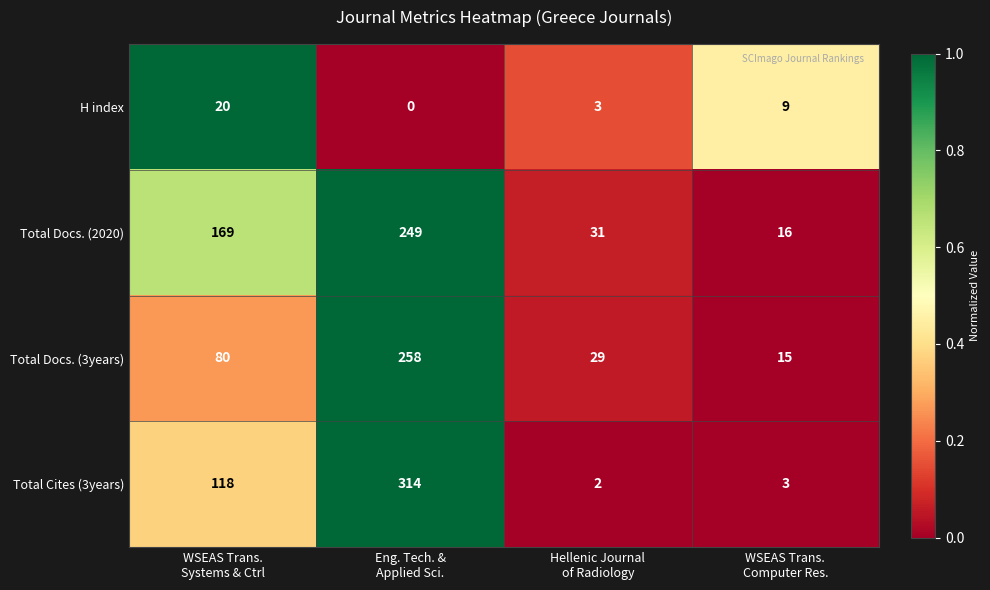

At which category is the sum across all series the highest?

Eng. Tech. &
Applied Sci.